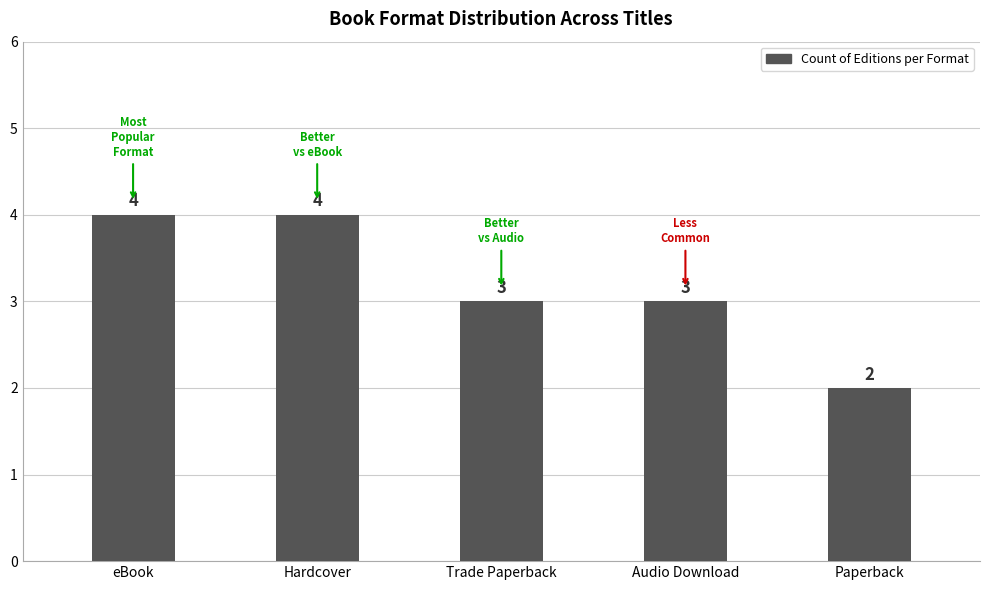

What is the difference between the maximum and minimum values?

2